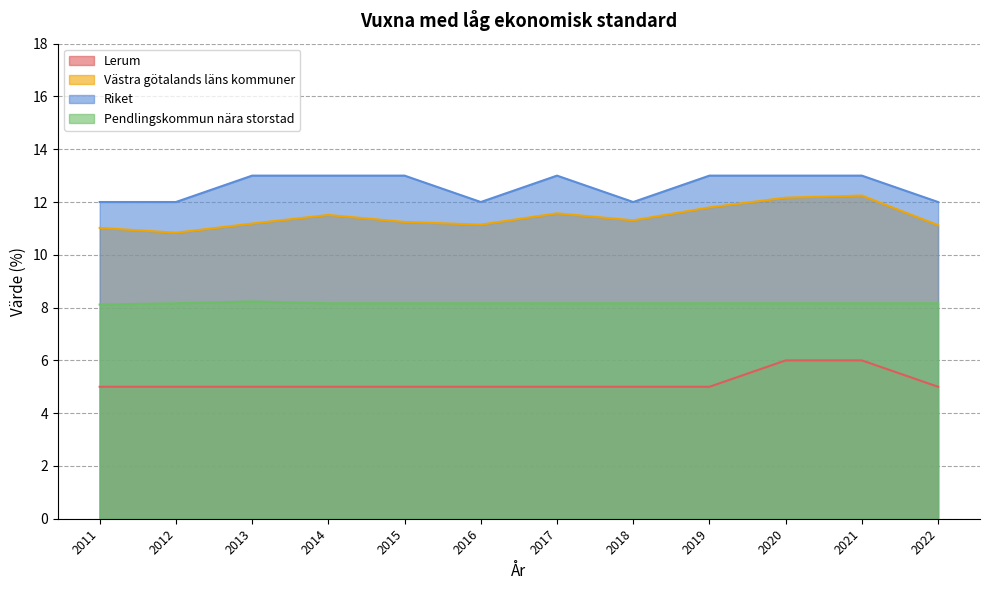

What is the lowest value of the Västra götalands läns kommuner series?

10.8